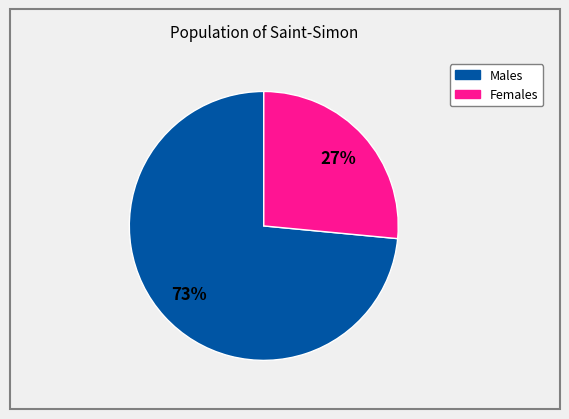

To the nearest percent, what is the average slice percentage?

50%